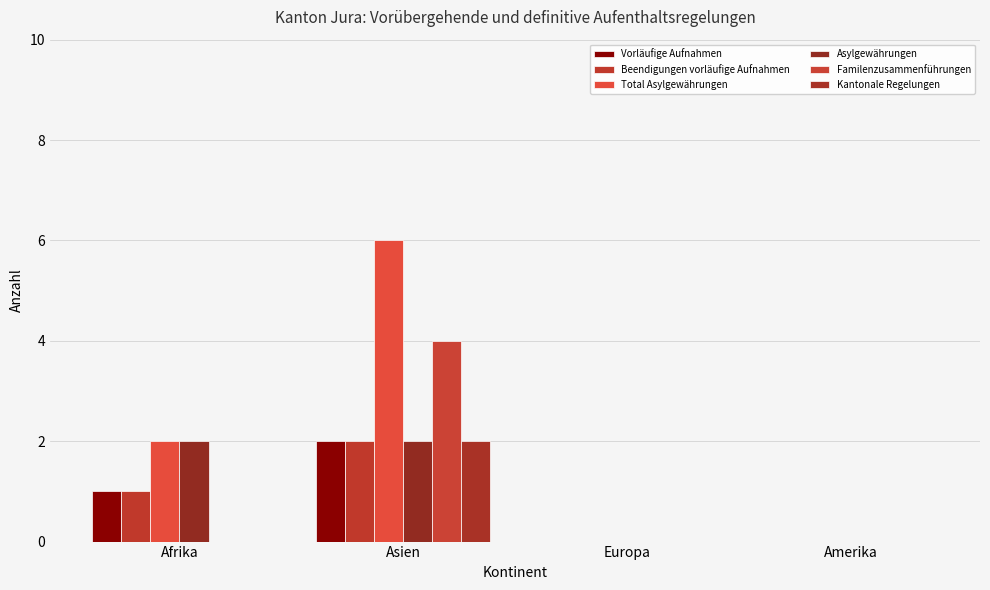

List the series in order of their peak value, highest first.

Total Asylgewährungen, Familenzusammenführungen, Vorläufige Aufnahmen, Beendigungen vorläufige Aufnahmen, Asylgewährungen, Kantonale Regelungen